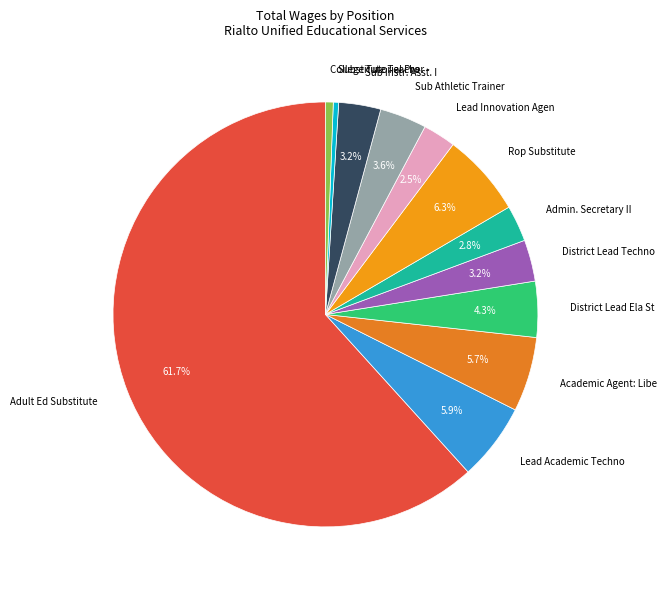

To the nearest percent, what is the difference between the Sub Athletic Trainer and College Tutorial Pro slice percentages?

3%